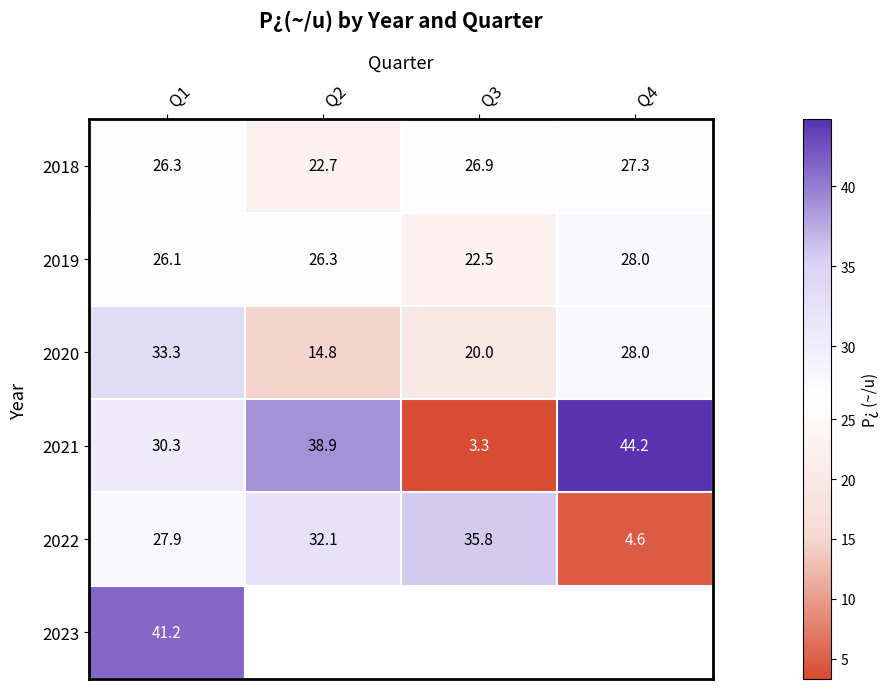

Where is 2021 nearest to the value 23?

Q1